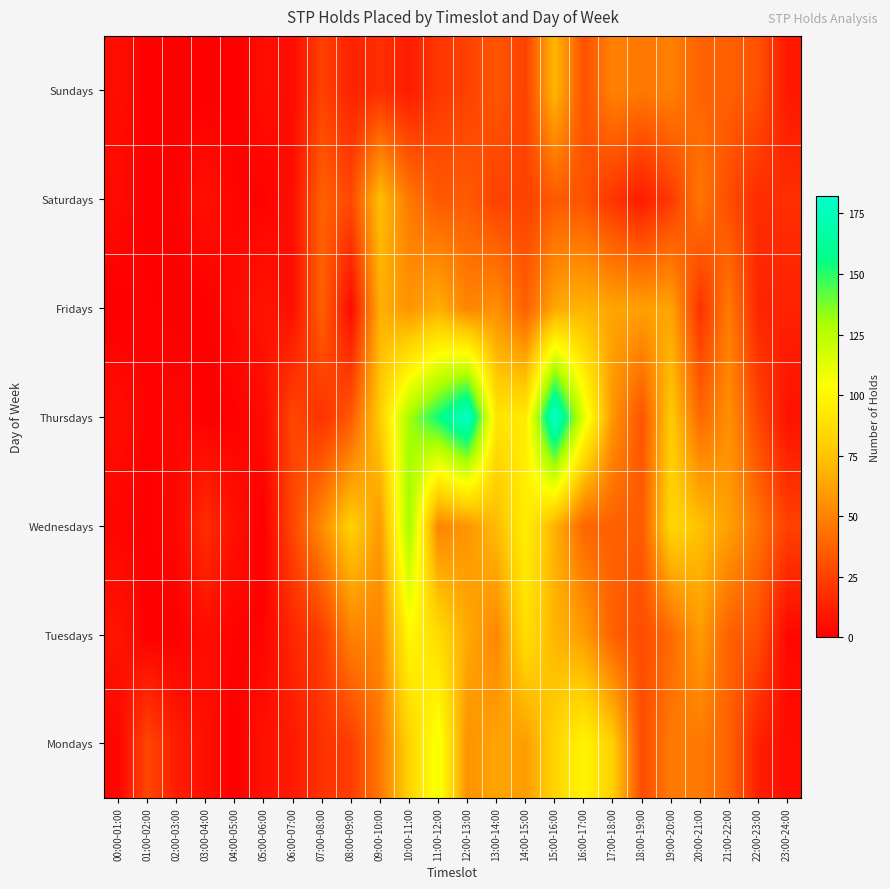

Reading right to left, what are all the values shown in this chart?

Mondays: 23:00-24:00=5	22:00-23:00=12	21:00-22:00=38	20:00-21:00=47	19:00-20:00=47	18:00-19:00=29	17:00-18:00=80	16:00-17:00=99	15:00-16:00=83	14:00-15:00=60	13:00-14:00=63	12:00-13:00=56	11:00-12:00=108	10:00-11:00=82	09:00-10:00=46	08:00-09:00=23	07:00-08:00=19	06:00-07:00=10	05:00-06:00=7	04:00-05:00=0	03:00-04:00=6	02:00-03:00=11	01:00-02:00=27	00:00-01:00=2
Tuesdays: 23:00-24:00=3	22:00-23:00=30	21:00-22:00=37	20:00-21:00=60	19:00-20:00=40	18:00-19:00=29	17:00-18:00=37	16:00-17:00=60	15:00-16:00=69	14:00-15:00=88	13:00-14:00=51	12:00-13:00=65	11:00-12:00=86	10:00-11:00=101	09:00-10:00=51	08:00-09:00=50	07:00-08:00=23	06:00-07:00=15	05:00-06:00=2	04:00-05:00=1	03:00-04:00=5	02:00-03:00=0	01:00-02:00=0	00:00-01:00=8
Wednesdays: 23:00-24:00=25	22:00-23:00=44	21:00-22:00=61	20:00-21:00=74	19:00-20:00=84	18:00-19:00=35	17:00-18:00=37	16:00-17:00=39	15:00-16:00=68	14:00-15:00=96	13:00-14:00=72	12:00-13:00=57	11:00-12:00=51	10:00-11:00=131	09:00-10:00=59	08:00-09:00=81	07:00-08:00=54	06:00-07:00=27	05:00-06:00=0	04:00-05:00=6	03:00-04:00=17	02:00-03:00=3	01:00-02:00=0	00:00-01:00=2
Thursdays: 23:00-24:00=7	22:00-23:00=27	21:00-22:00=55	20:00-21:00=40	19:00-20:00=78	18:00-19:00=32	17:00-18:00=57	16:00-17:00=114	15:00-16:00=182	14:00-15:00=94	13:00-14:00=91	12:00-13:00=180	11:00-12:00=154	10:00-11:00=131	09:00-10:00=80	08:00-09:00=34	07:00-08:00=19	06:00-07:00=27	05:00-06:00=4	04:00-05:00=1	03:00-04:00=0	02:00-03:00=3	01:00-02:00=1	00:00-01:00=5
Fridays: 23:00-24:00=13	22:00-23:00=14	21:00-22:00=47	20:00-21:00=19	19:00-20:00=63	18:00-19:00=61	17:00-18:00=63	16:00-17:00=69	15:00-16:00=64	14:00-15:00=37	13:00-14:00=55	12:00-13:00=51	11:00-12:00=67	10:00-11:00=57	09:00-10:00=67	08:00-09:00=4	07:00-08:00=37	06:00-07:00=6	05:00-06:00=8	04:00-05:00=4	03:00-04:00=0	02:00-03:00=0	01:00-02:00=1	00:00-01:00=0
Saturdays: 23:00-24:00=18	22:00-23:00=17	21:00-22:00=29	20:00-21:00=46	19:00-20:00=22	18:00-19:00=11	17:00-18:00=20	16:00-17:00=32	15:00-16:00=34	14:00-15:00=25	13:00-14:00=25	12:00-13:00=35	11:00-12:00=34	10:00-11:00=46	09:00-10:00=73	08:00-09:00=28	07:00-08:00=37	06:00-07:00=6	05:00-06:00=1	04:00-05:00=2	03:00-04:00=6	02:00-03:00=1	01:00-02:00=0	00:00-01:00=4
Sundays: 23:00-24:00=9	22:00-23:00=31	21:00-22:00=37	20:00-21:00=38	19:00-20:00=49	18:00-19:00=46	17:00-18:00=50	16:00-17:00=31	15:00-16:00=70	14:00-15:00=25	13:00-14:00=33	12:00-13:00=25	11:00-12:00=21	10:00-11:00=11	09:00-10:00=18	08:00-09:00=13	07:00-08:00=25	06:00-07:00=5	05:00-06:00=5	04:00-05:00=0	03:00-04:00=0	02:00-03:00=0	01:00-02:00=0	00:00-01:00=5